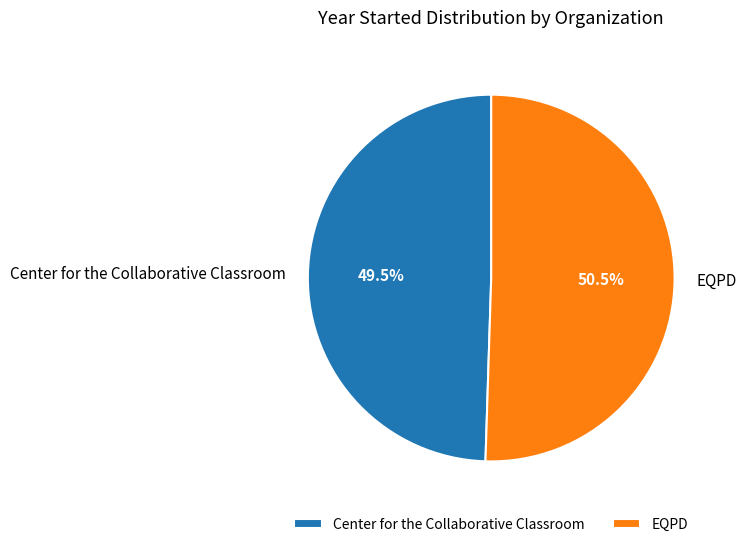

Rank the categories by value from lowest to highest.

Center for the Collaborative Classroom, EQPD